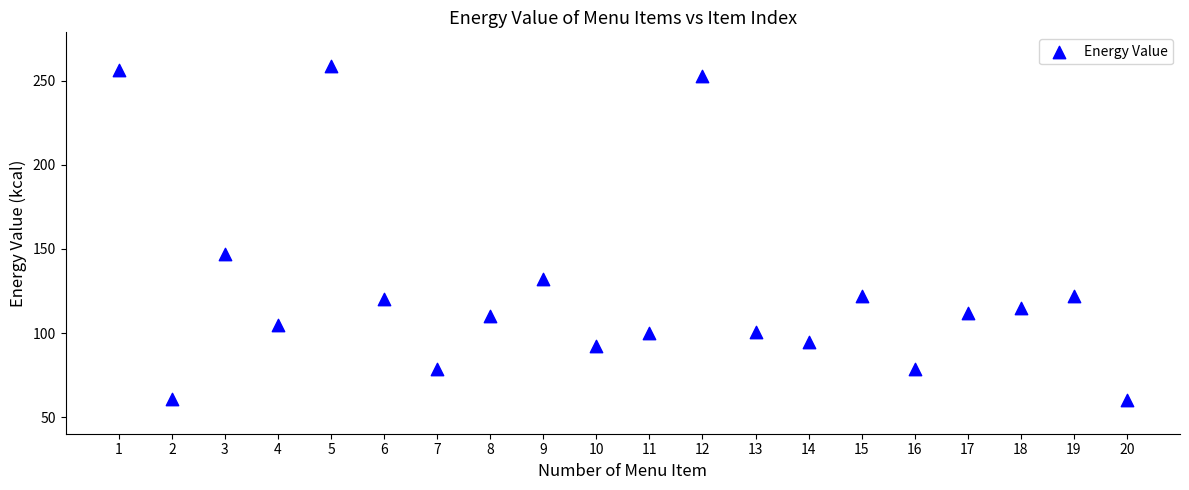

What Y value in the scatter plot is closest to 159?

147.0